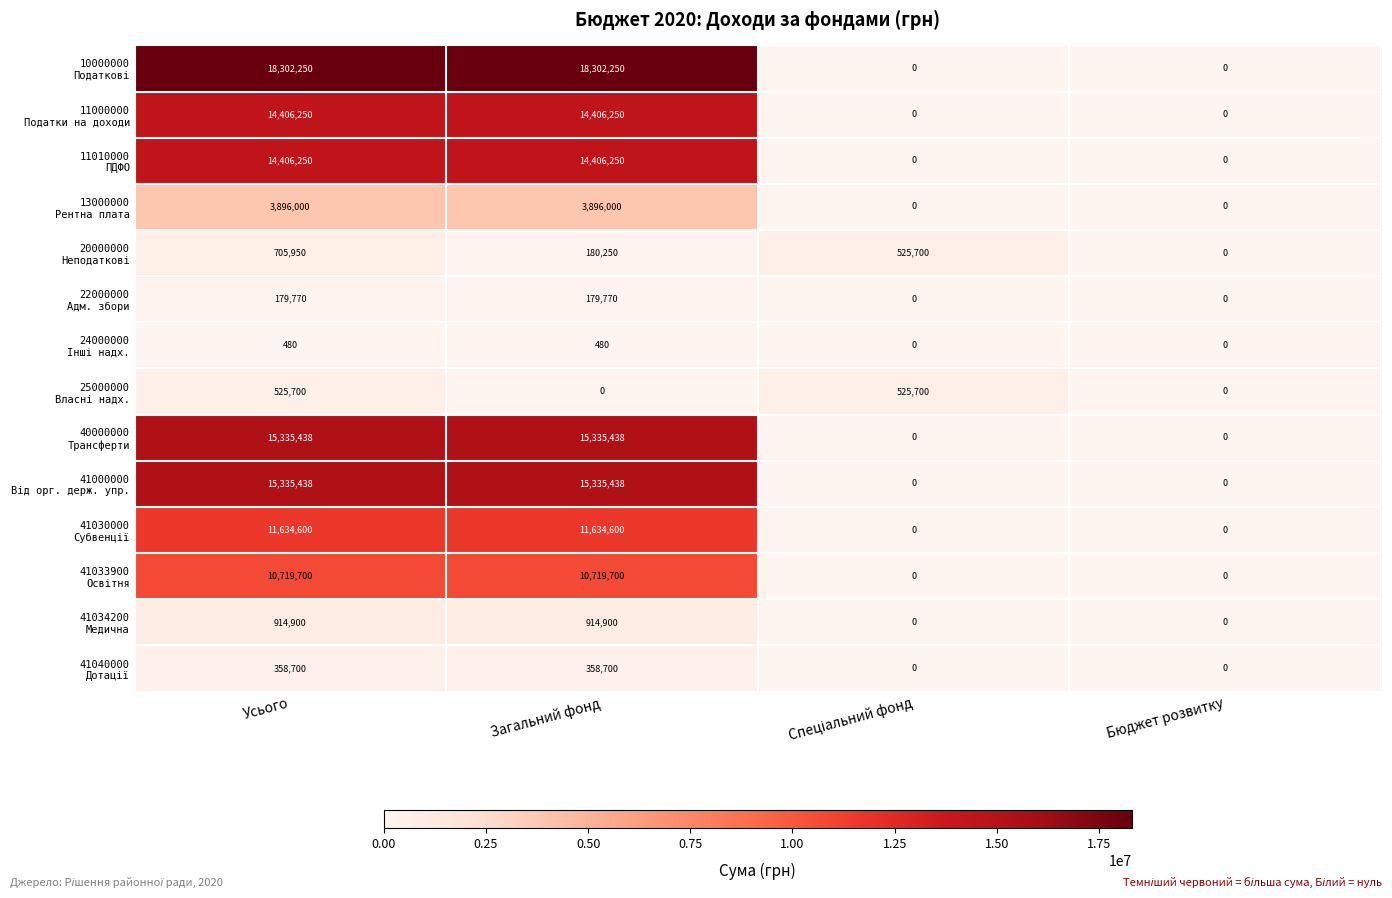

What is the greatest value displayed?

18302250